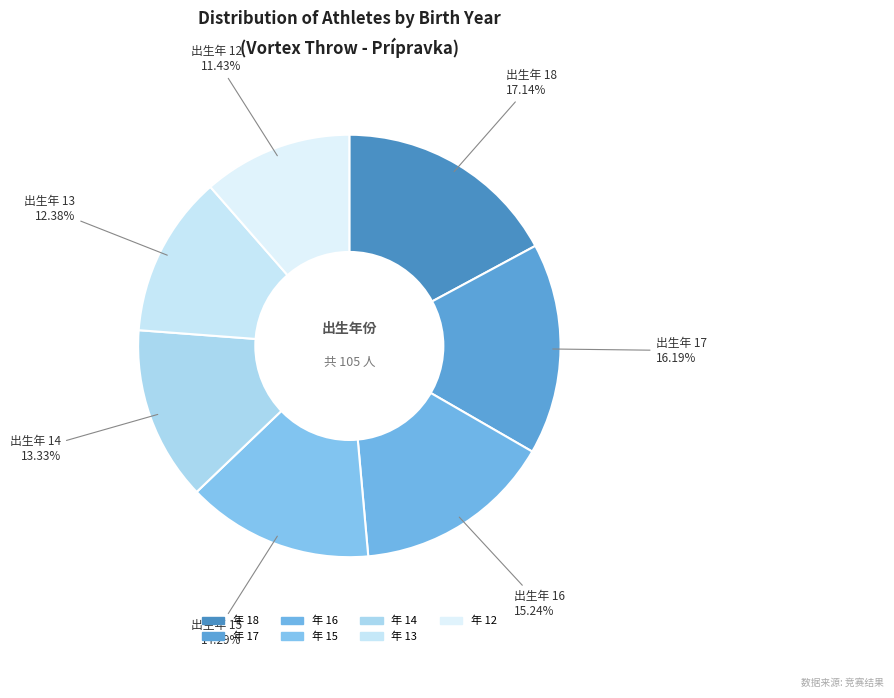

Count the number of slices in the pie.

7